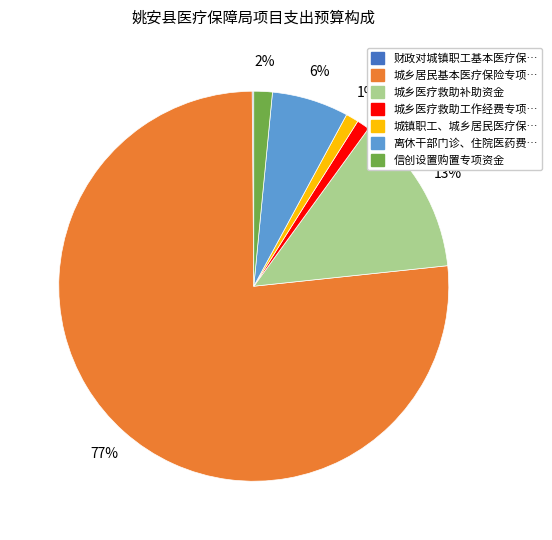

Is there any slice that represents more than half of the pie?

Yes